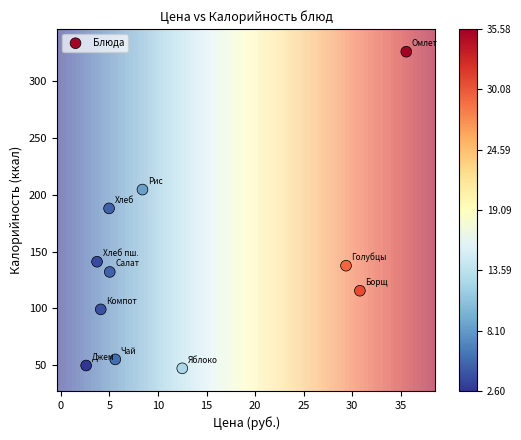

What is the range of X values (max minus min)?

33.0